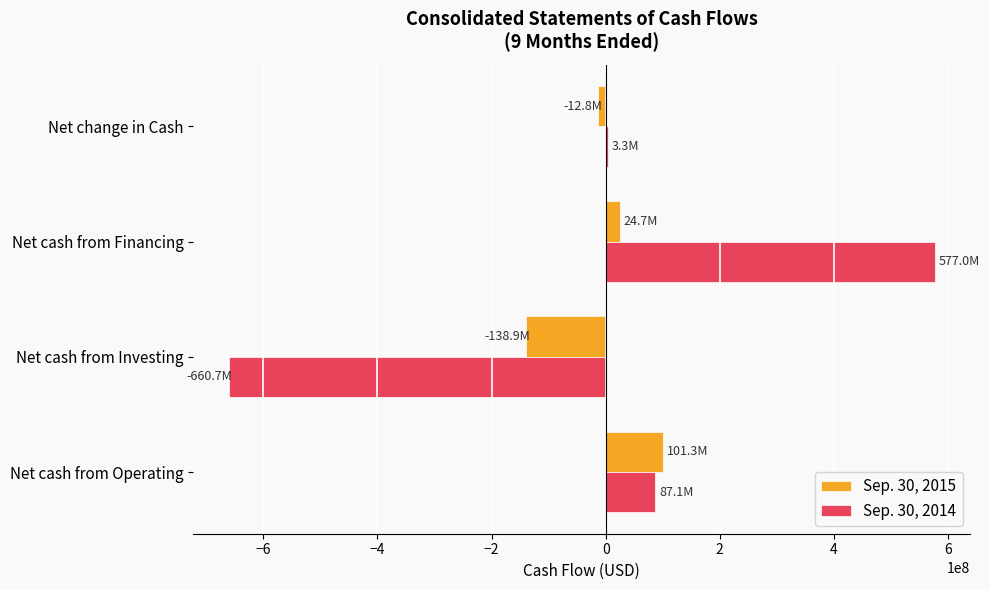

What are all the series names shown in the legend?

Sep. 30, 2015, Sep. 30, 2014